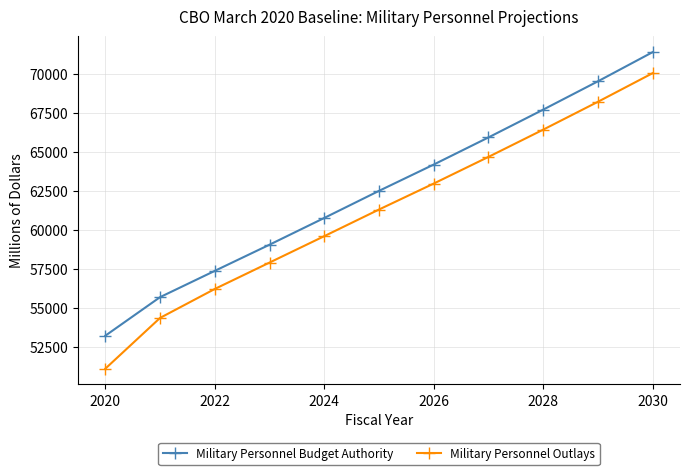

What is the highest value of the Military Personnel Outlays series?

70043